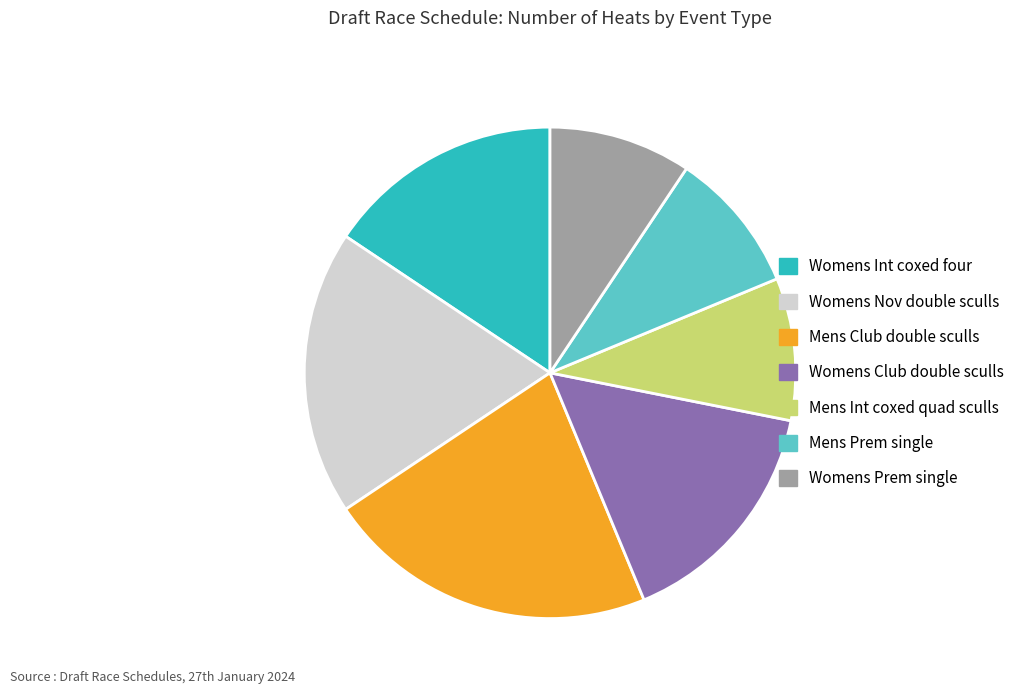

True or false: Mens Int coxed quad sculls accounts for 1% of the total.

False